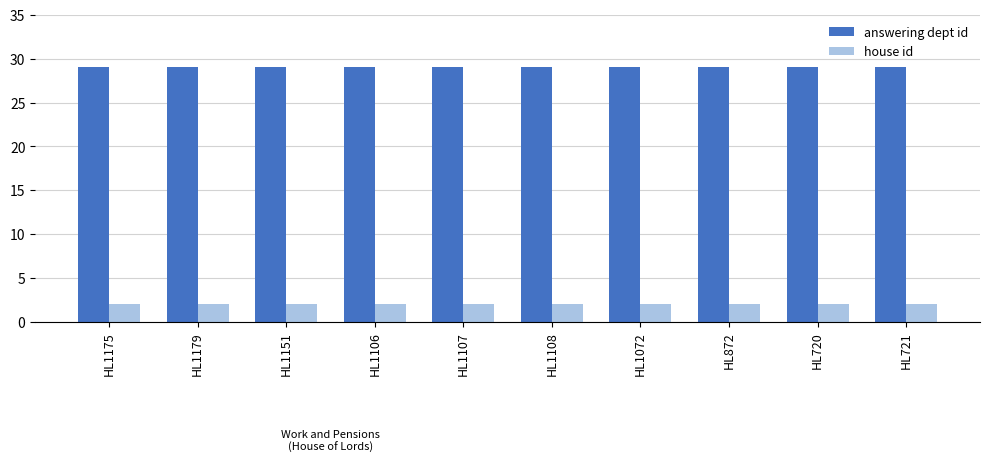

What is the value of the house id bar at the 5th from the left?

2